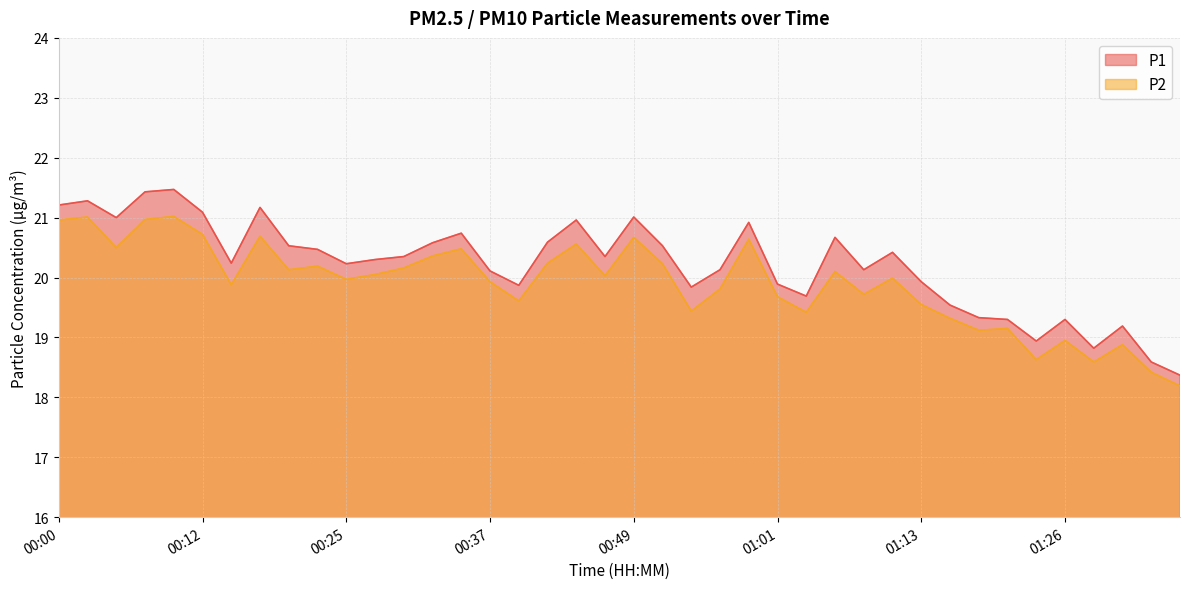

At which category does the chart reach its peak across all series?

00:10